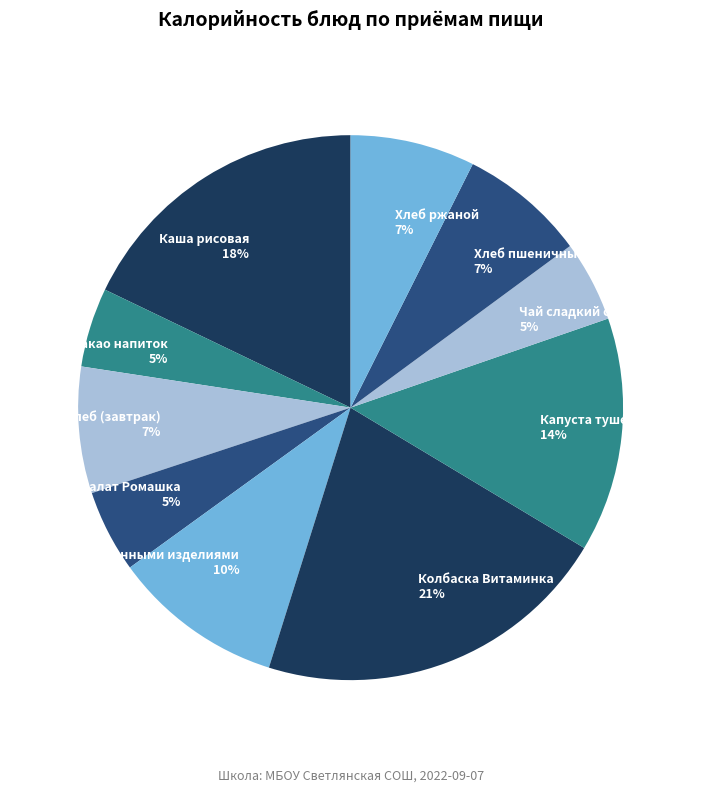

To the nearest percent, what is the average slice percentage?

10%